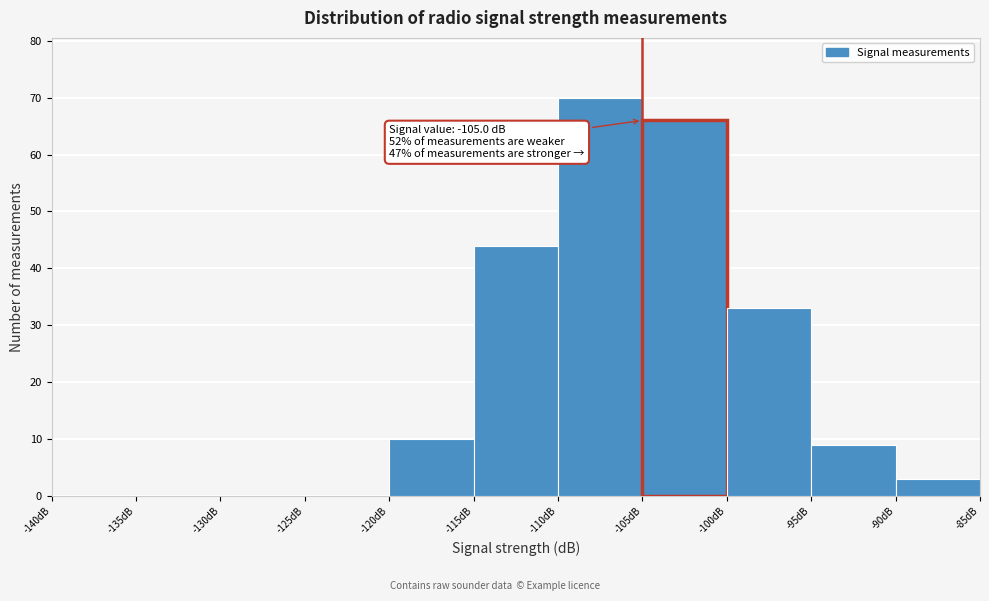

Over which range of the x-axis is the bar tallest?

-110 to -105